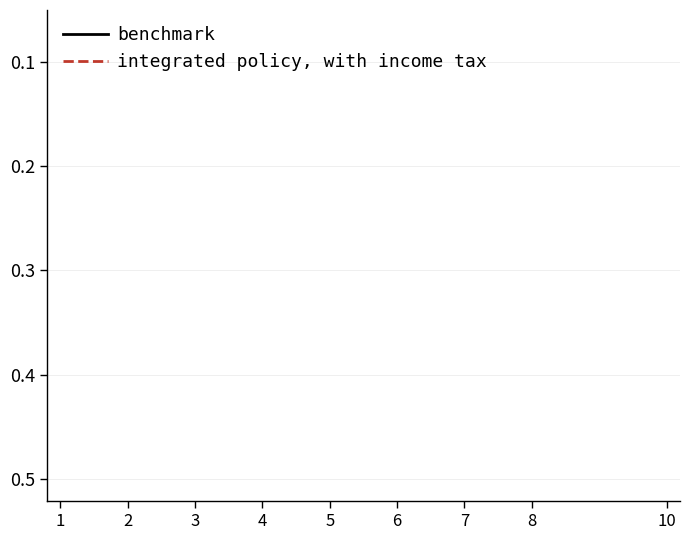

At which category does integrated policy, with income tax reach its first local peak?

2